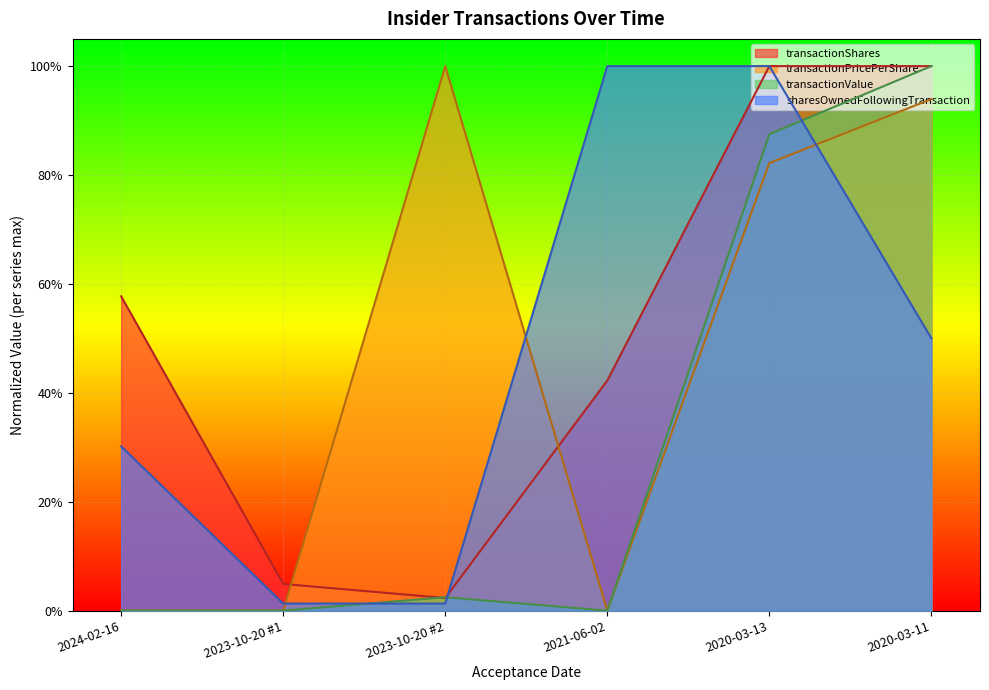

What is the average value of the sharesOwnedFollowingTransaction series?

0.5